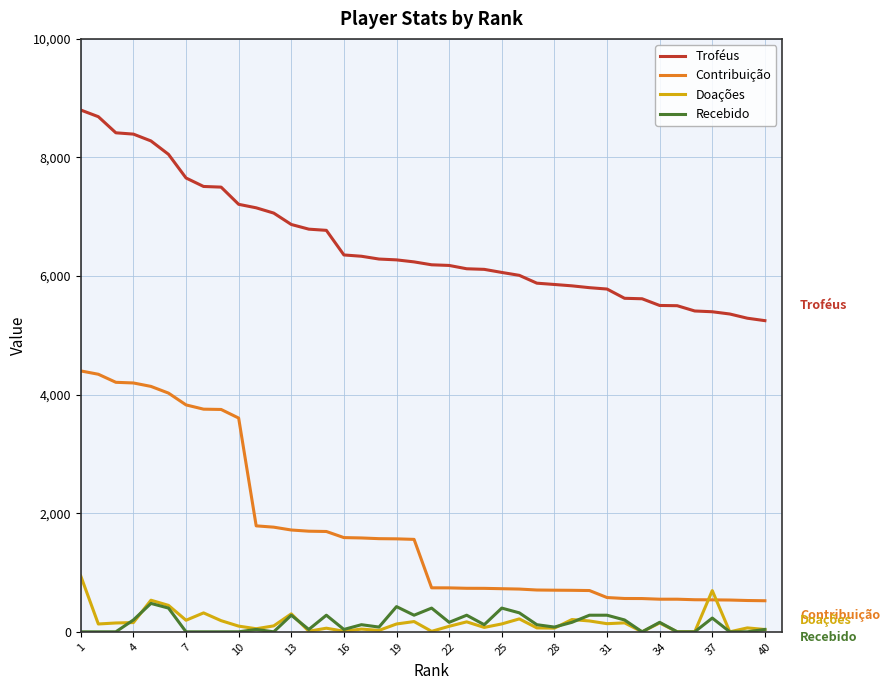

Which series has the widest spread of values?

Contribuição